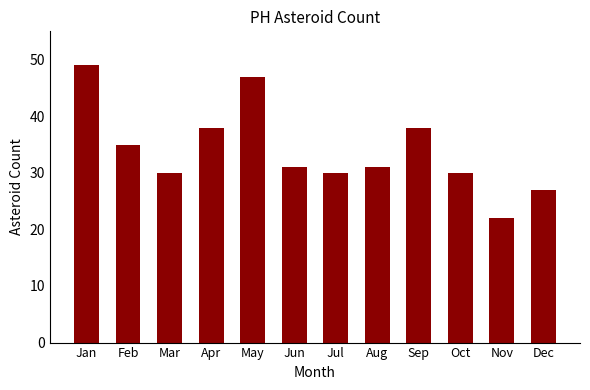

What is the sum of all values?

408